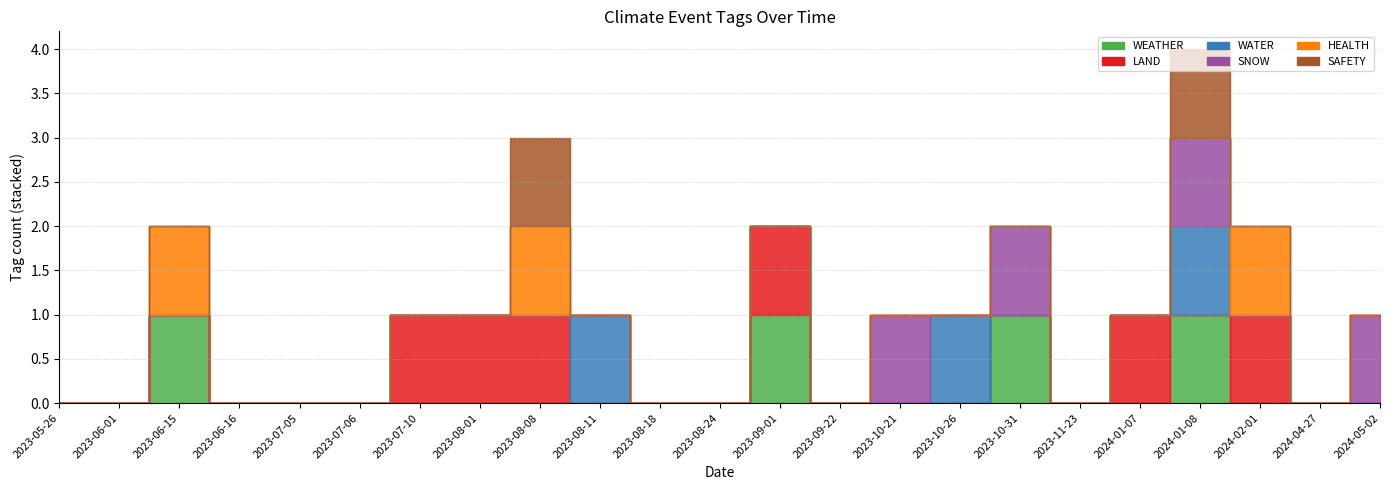

Is this an area chart (filled region under the line)?

No